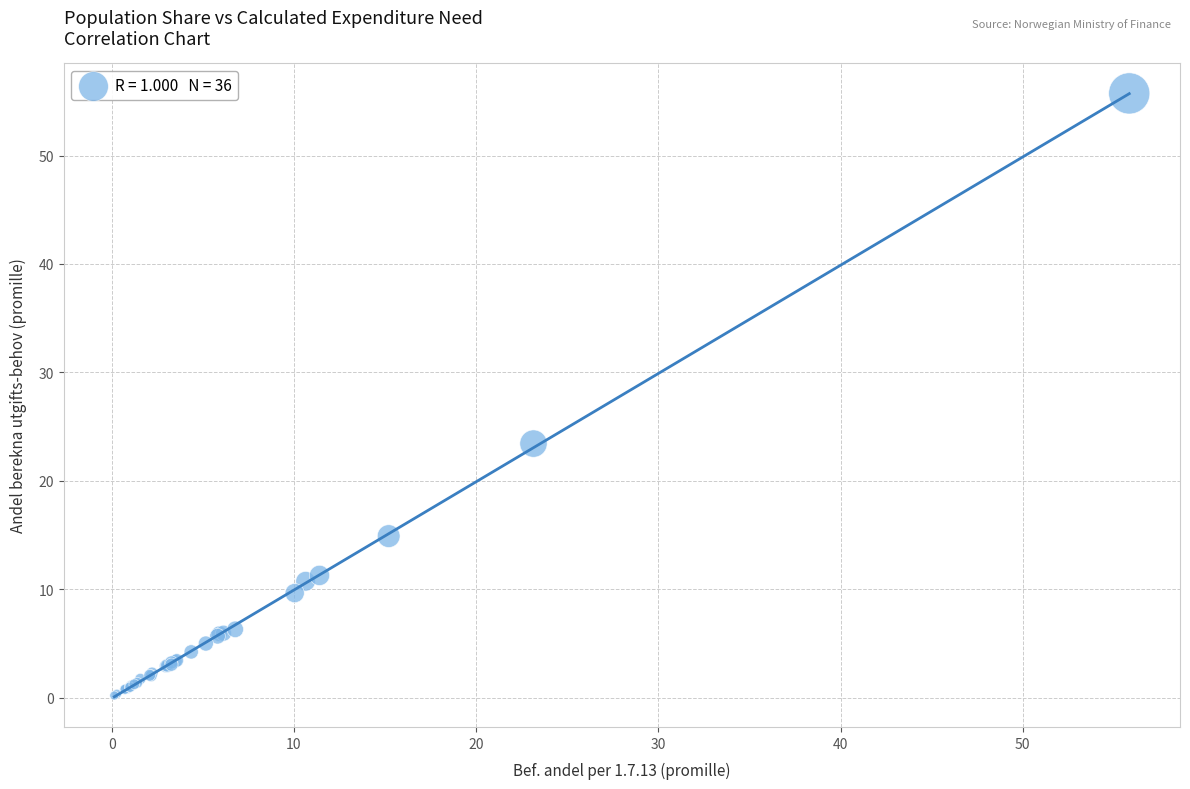

What Y value in the scatter plot is closest to 27?

23.4